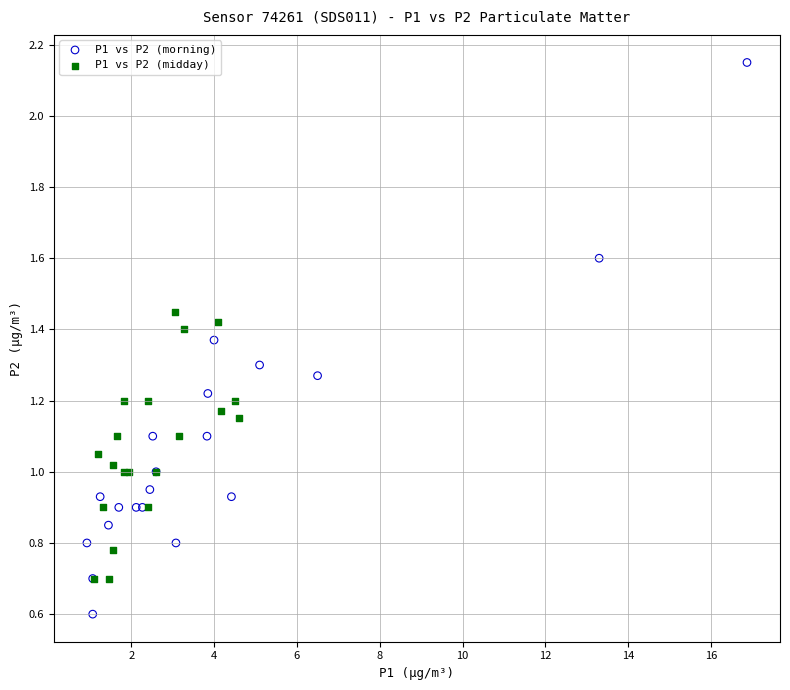

Which series reaches the maximum Y coordinate?

P1 vs P2 (morning)